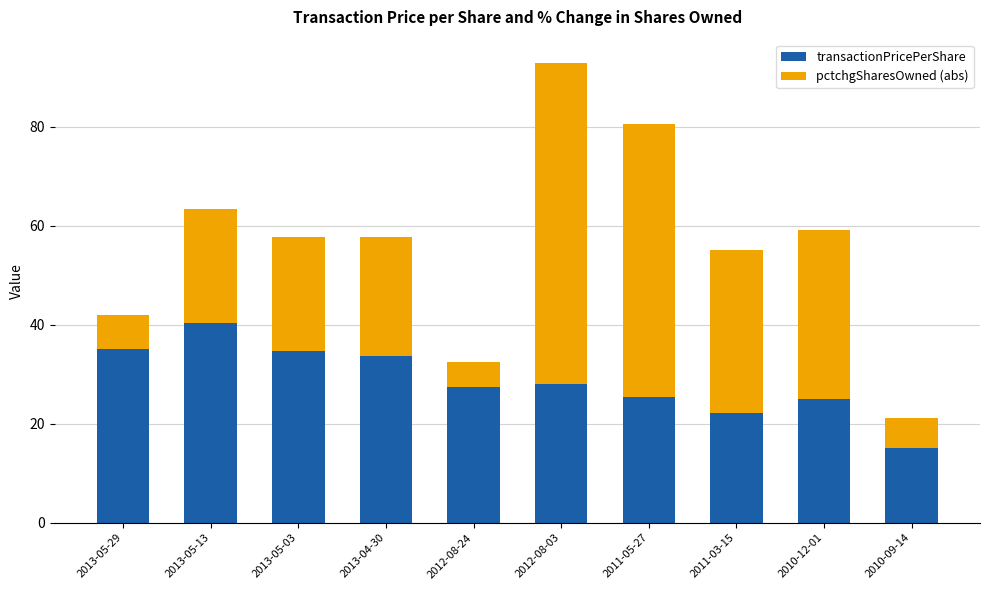

What is the sum of the transactionPricePerShare values at 2013-05-03 and 2012-08-24?

62.3